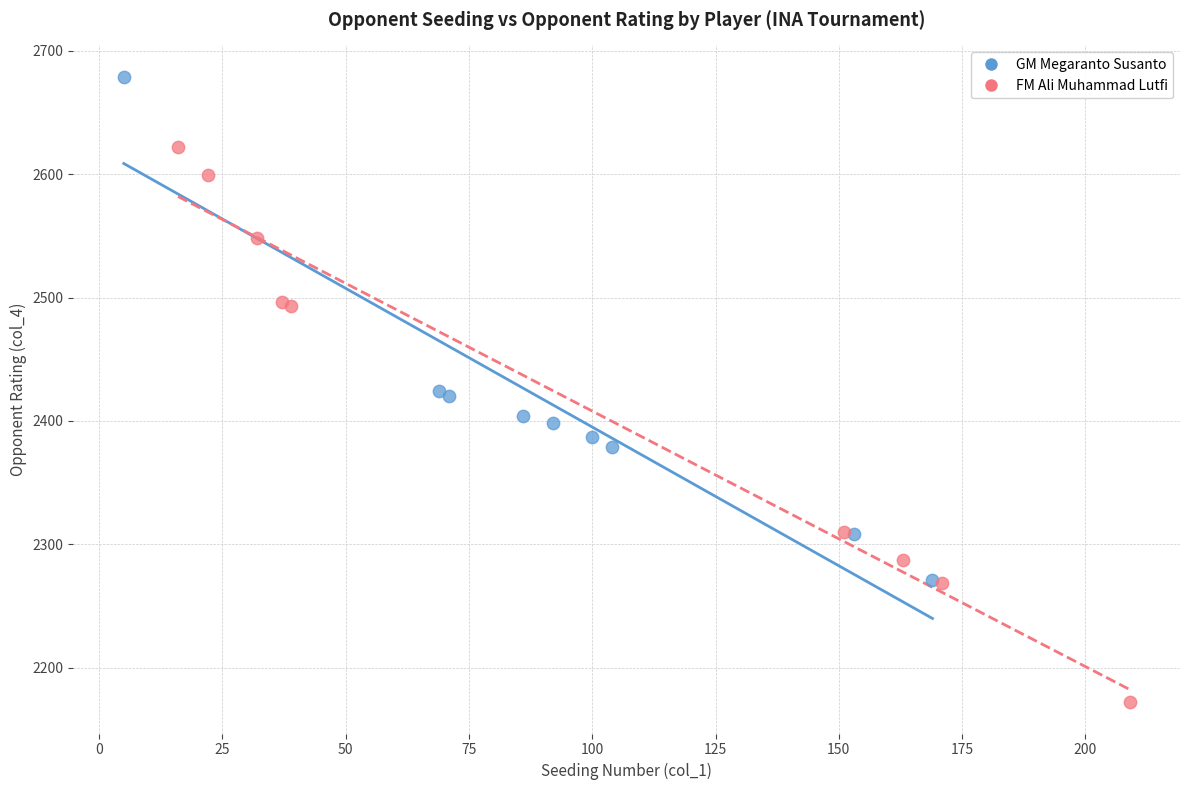

Which series reaches the maximum Y coordinate?

GM Megaranto Susanto